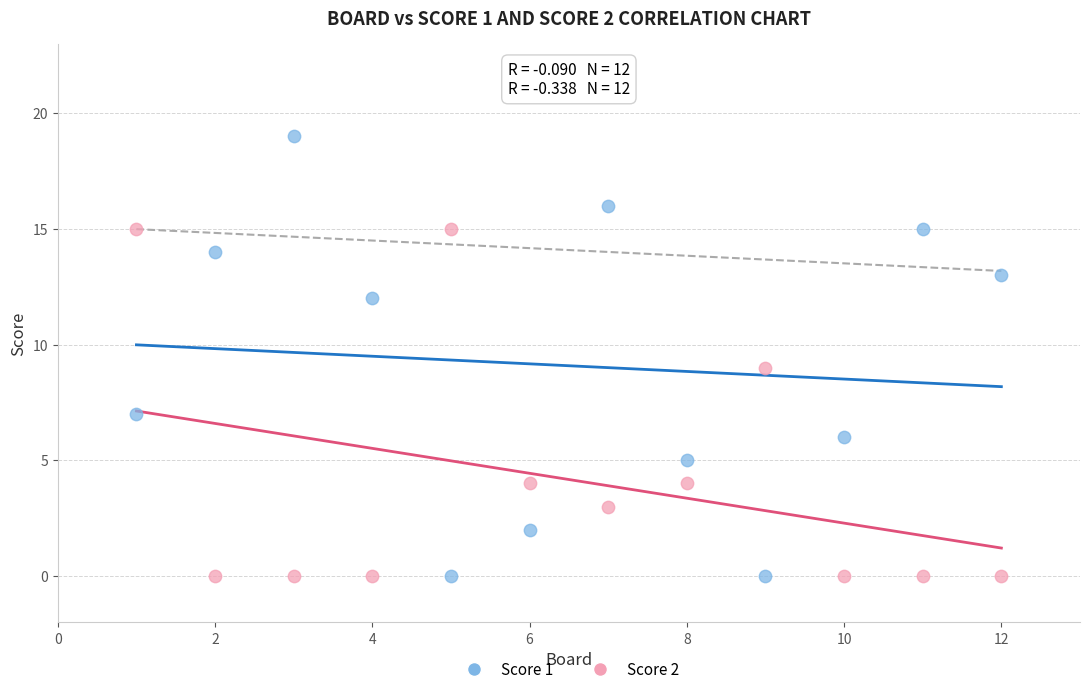

Which series has the widest spread of Y values?

Score 1